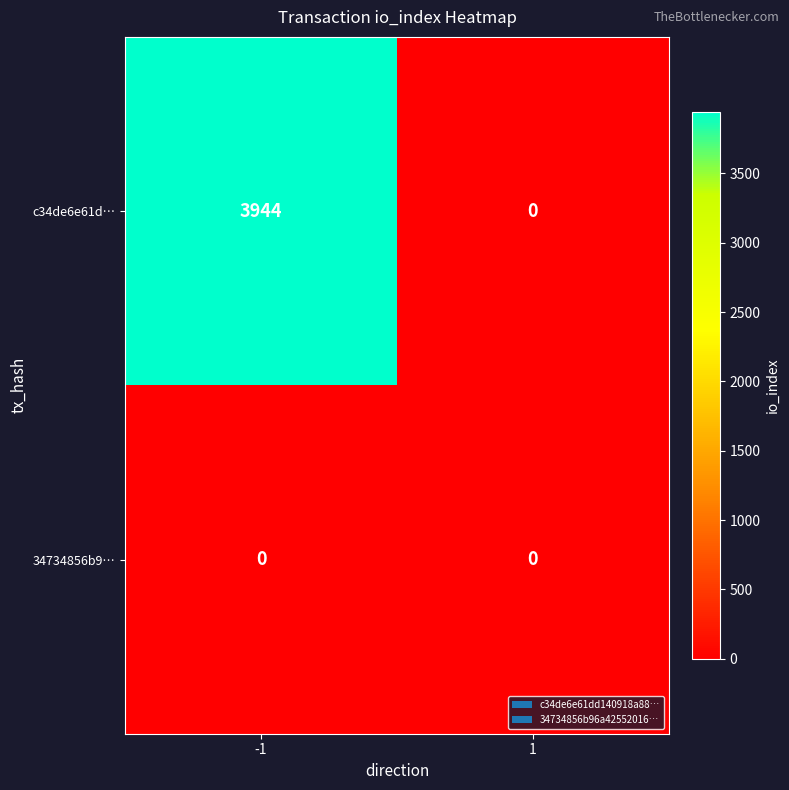

The value of 34734856b9… at -1 is 0. True or false?

True